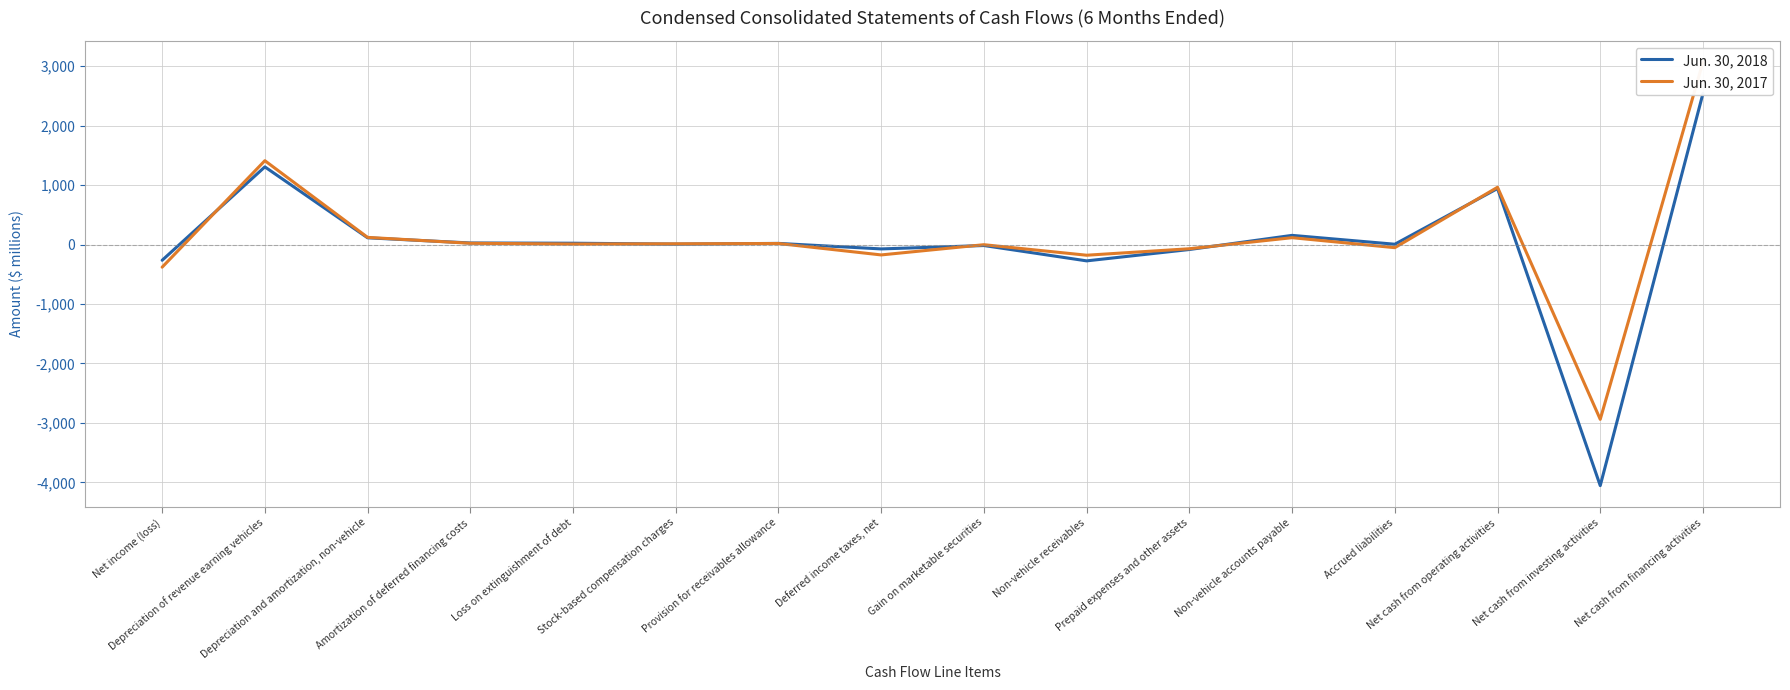

Is this an area chart (filled region under the line)?

No